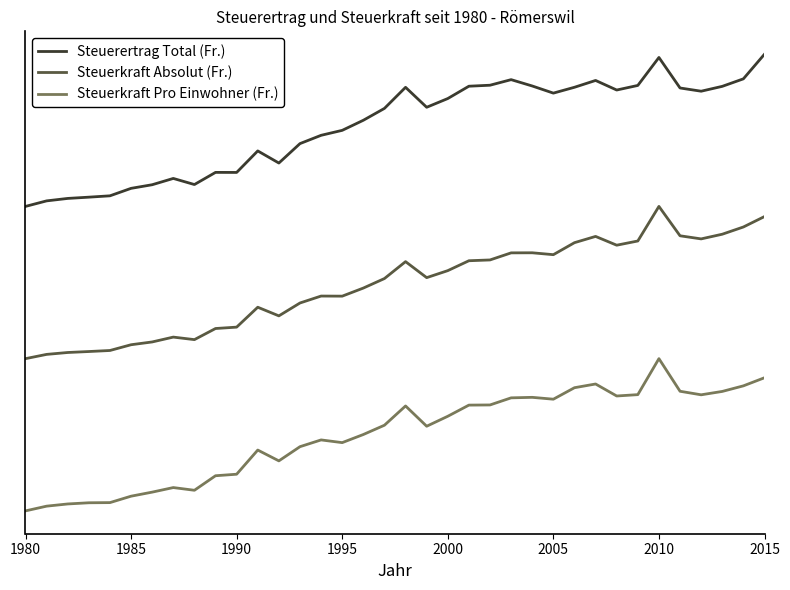

Which series has the widest spread of values?

Steuerertrag Total (Fr.)